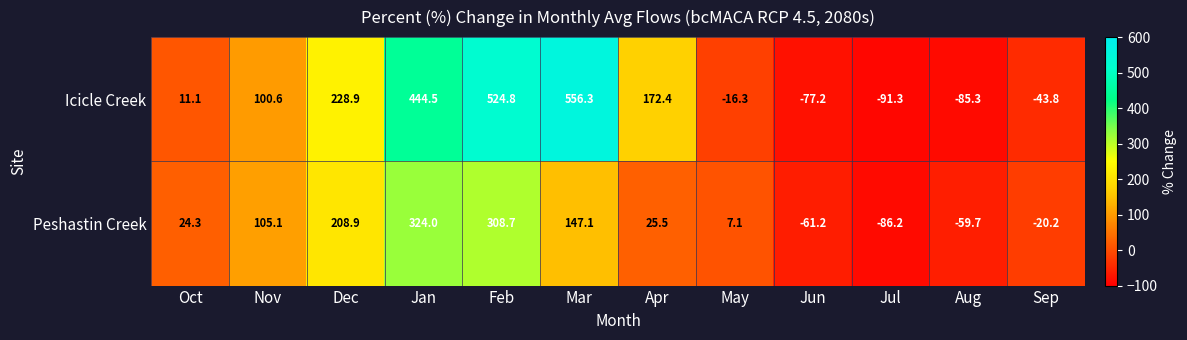

What is the approximate value of Peshastin Creek at Jan?

324.0